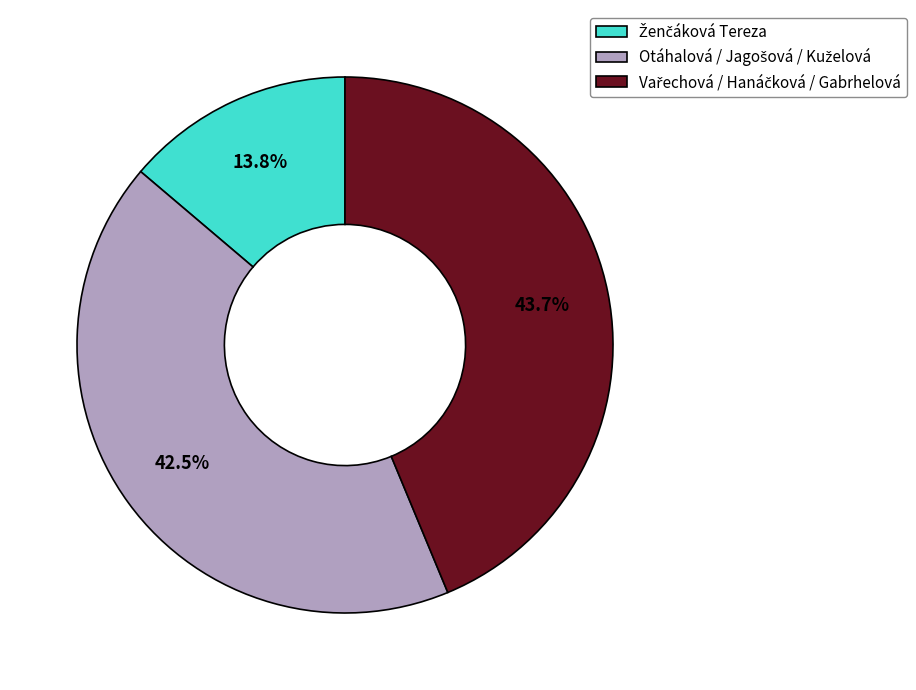

To the nearest percent, what is the average slice percentage?

33%